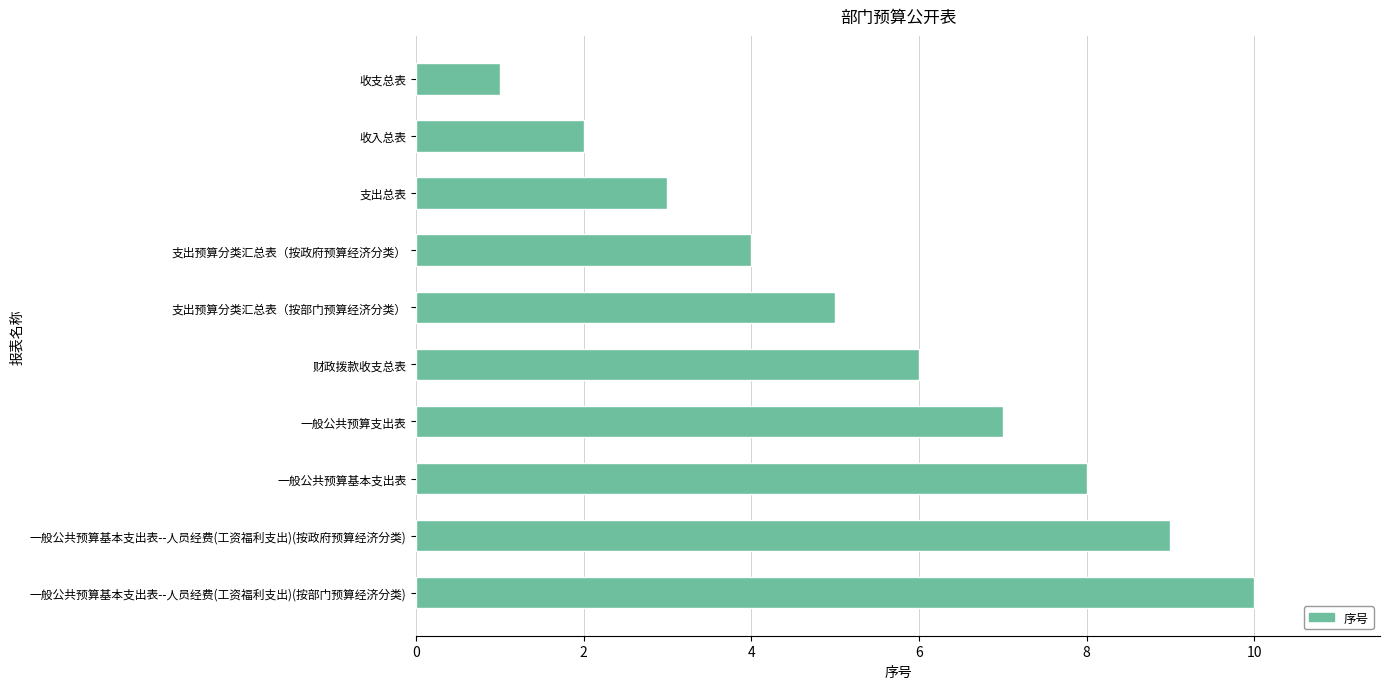

Are the bars horizontal?

Yes